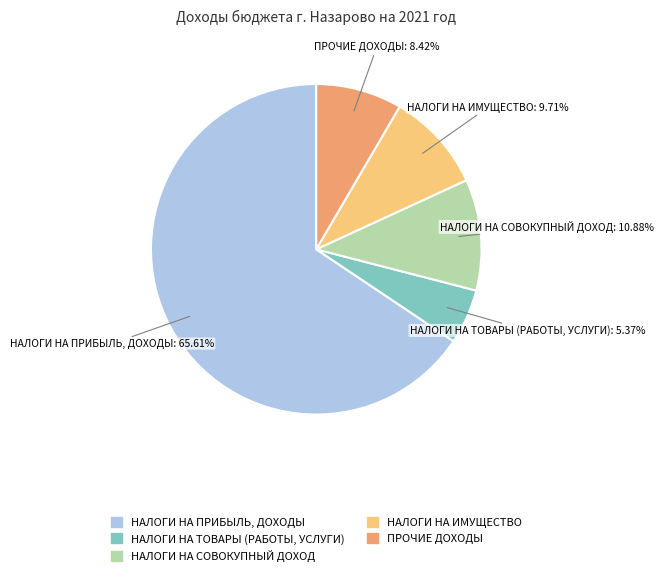

To the nearest percent, what is the average slice percentage?

20%